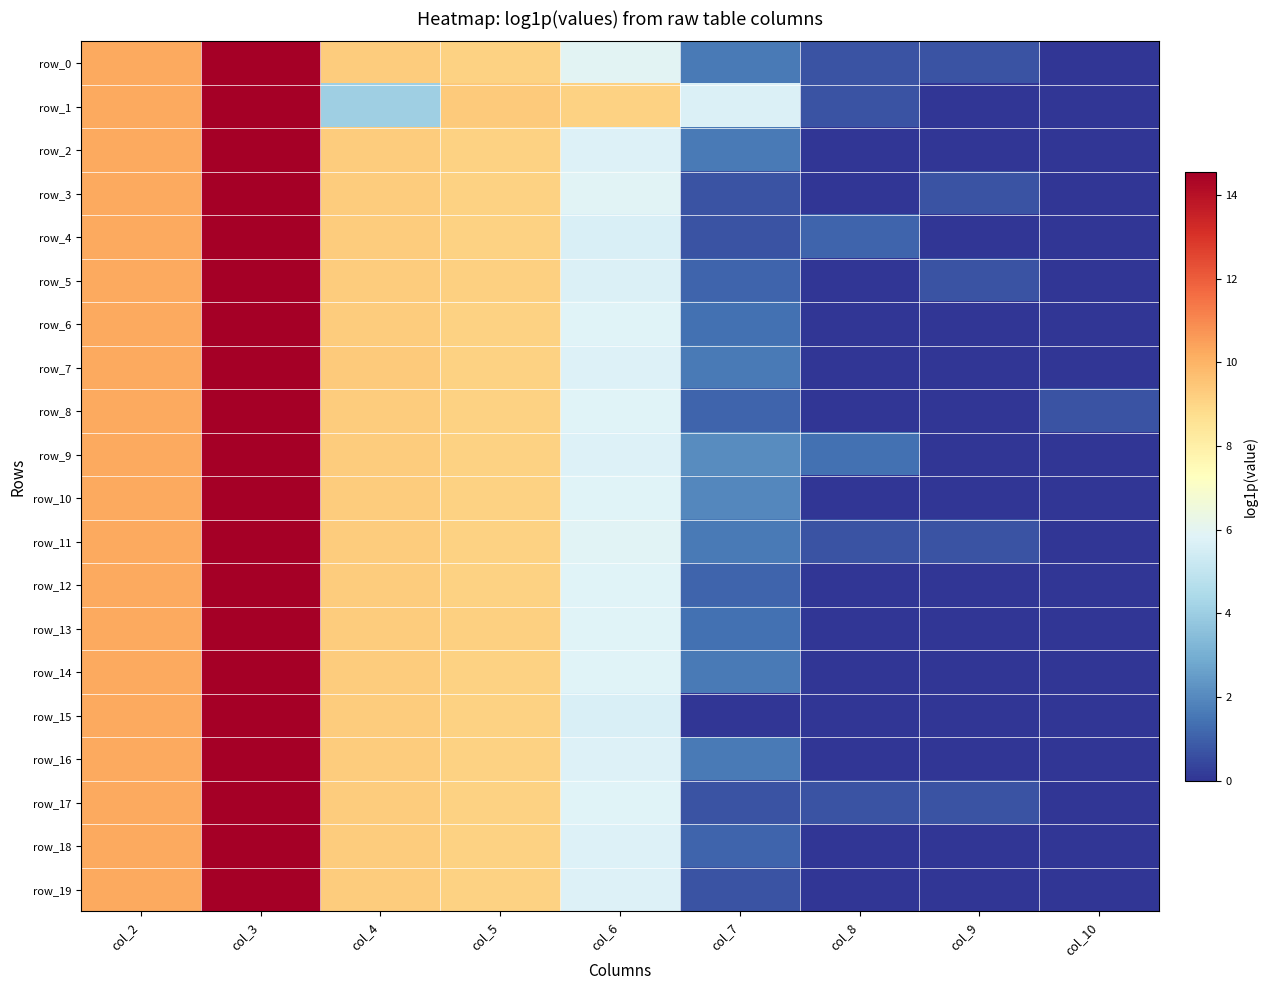

List the series in order of their peak value, lowest first.

row_0, row_1, row_2, row_3, row_4, row_5, row_6, row_7, row_8, row_9, row_10, row_11, row_12, row_13, row_14, row_15, row_16, row_17, row_18, row_19